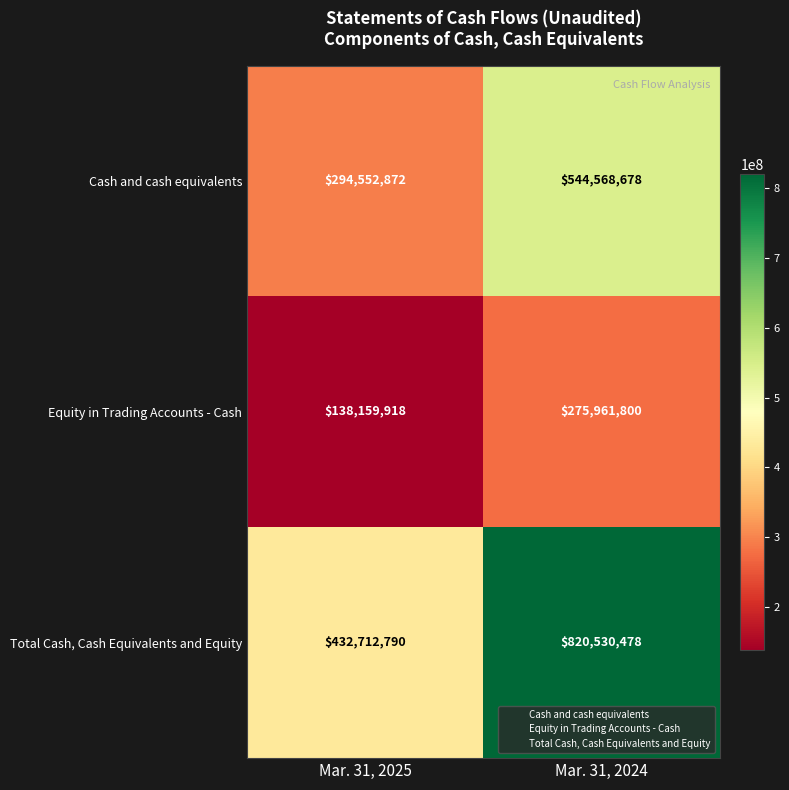

At which category is the sum across all series the highest?

Mar. 31, 2024